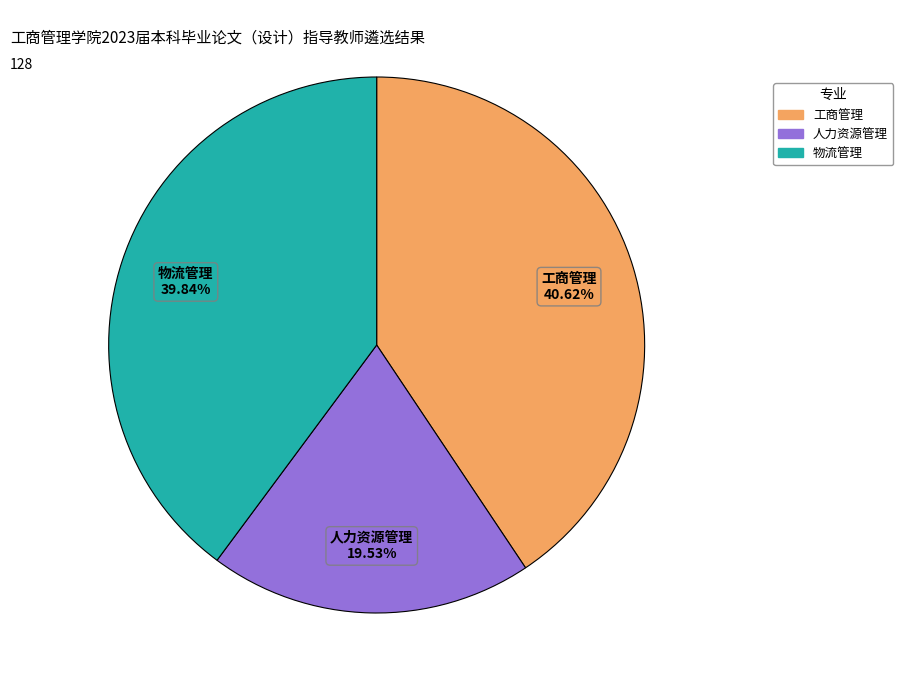

To the nearest percent, what portion does 物流管理 represent?

40%